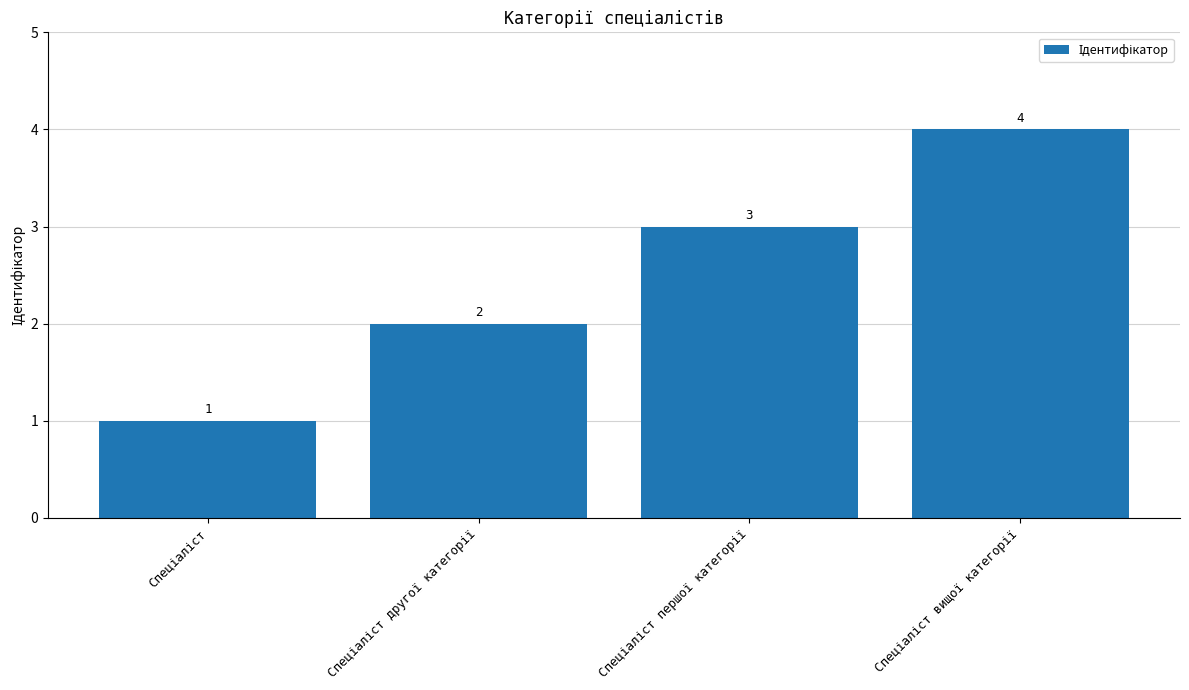

Reading left to right, transcribe all the data shown in this chart.

1	2	3	4